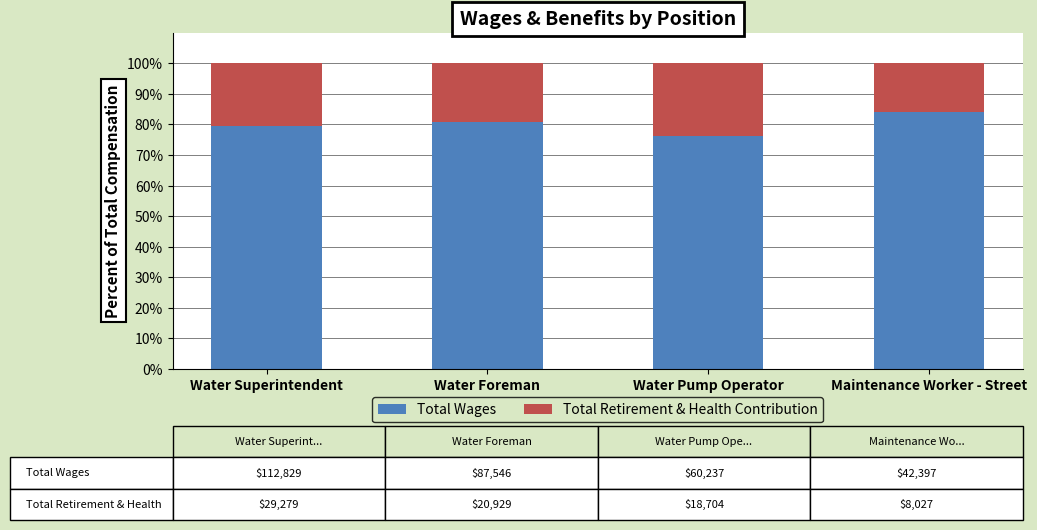

What is the total value across all series at Maintenance Worker - Street?

100.0